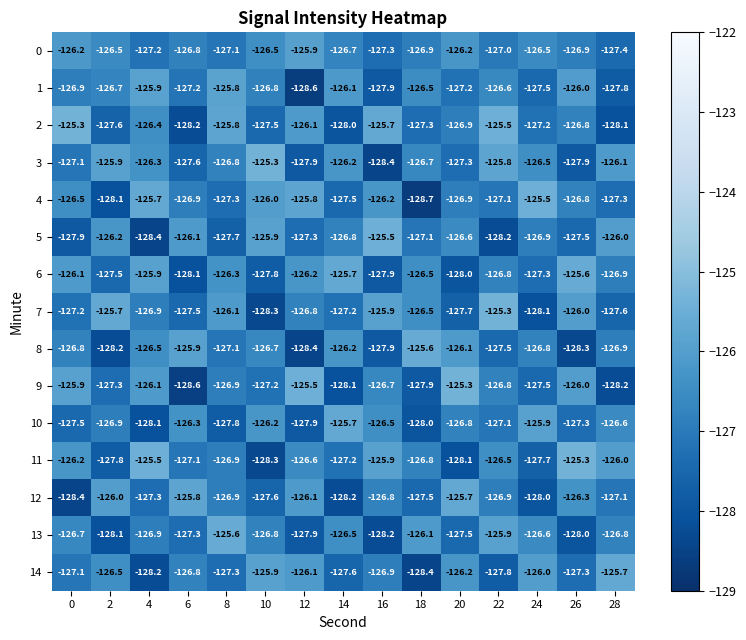

Between 4 and 18, which series saw the biggest shift?

4